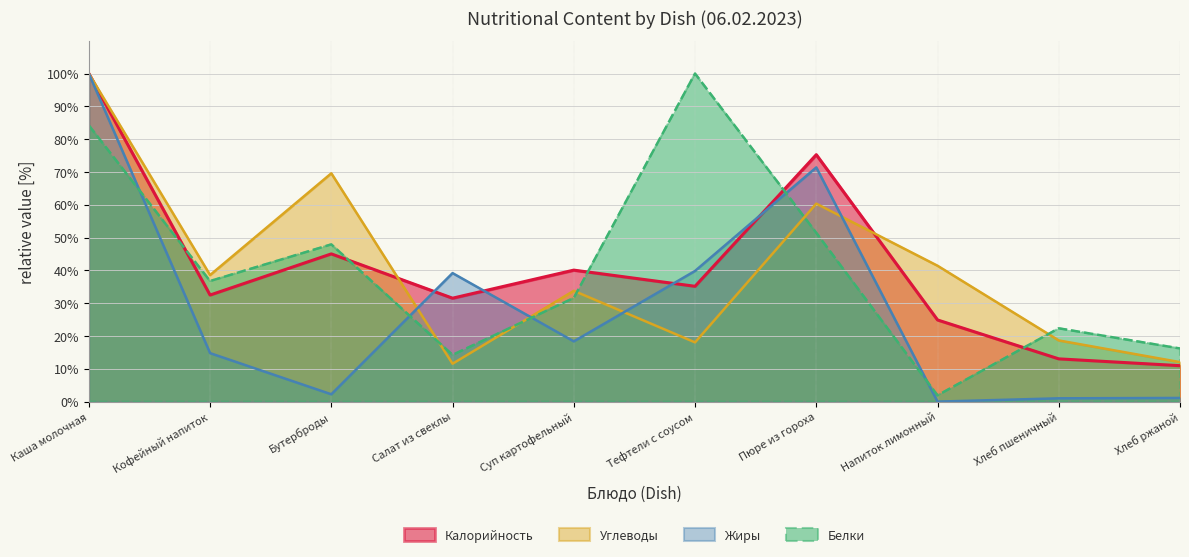

List the labels in order of Калорийность value, smallest first.

Хлеб ржаной, Хлеб пшеничный, Напиток лимонный, Салат из свеклы, Кофейный напиток, Тефтели с соусом, Суп картофельный, Бутерброды, Пюре из гороха, Каша молочная